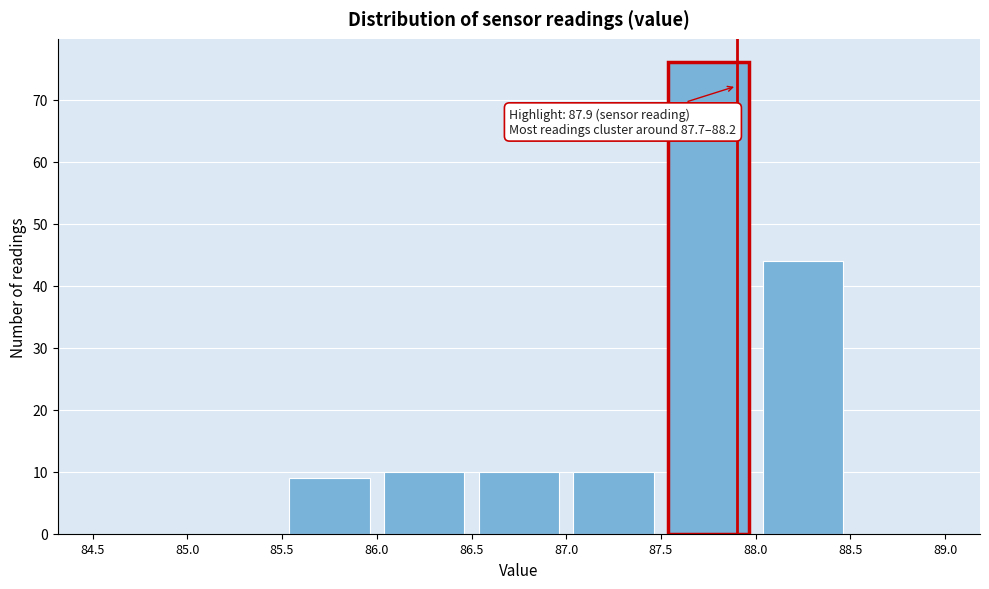

Which range on the x-axis has the tallest bar?

87.5 to 88.0